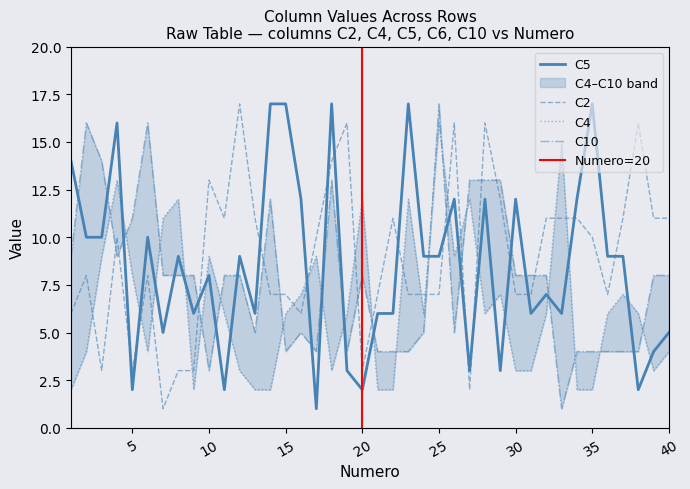

Rank the series by their average value, from lowest to highest.

C4, C10, C5, C2